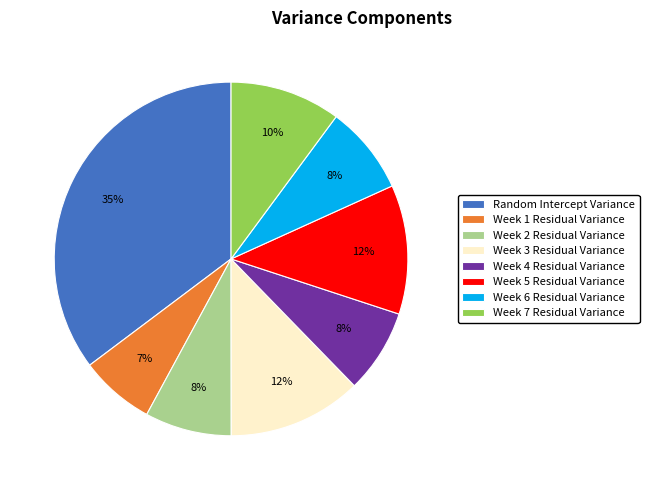

Which slice is the largest?

Random Intercept Variance